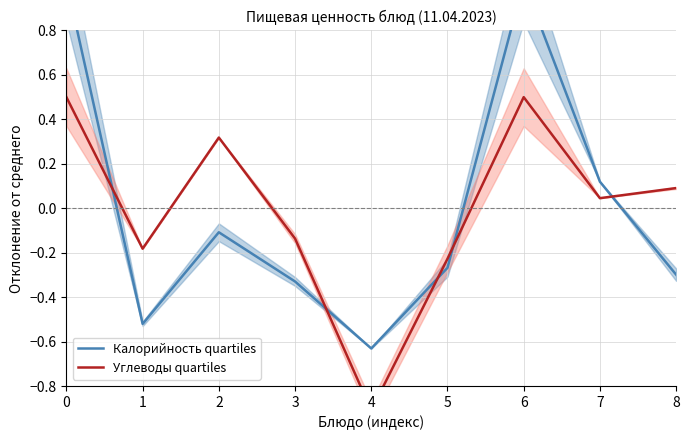

Reading left to right, extract all data points from this chart.

Калорийность quartiles: 1.0	-0.5	-0.1	-0.3	-0.6	-0.3	1.0	0.1	-0.3
Углеводы quartiles: 0.5	-0.2	0.3	-0.1	-0.9	-0.2	0.5	0.0	0.1